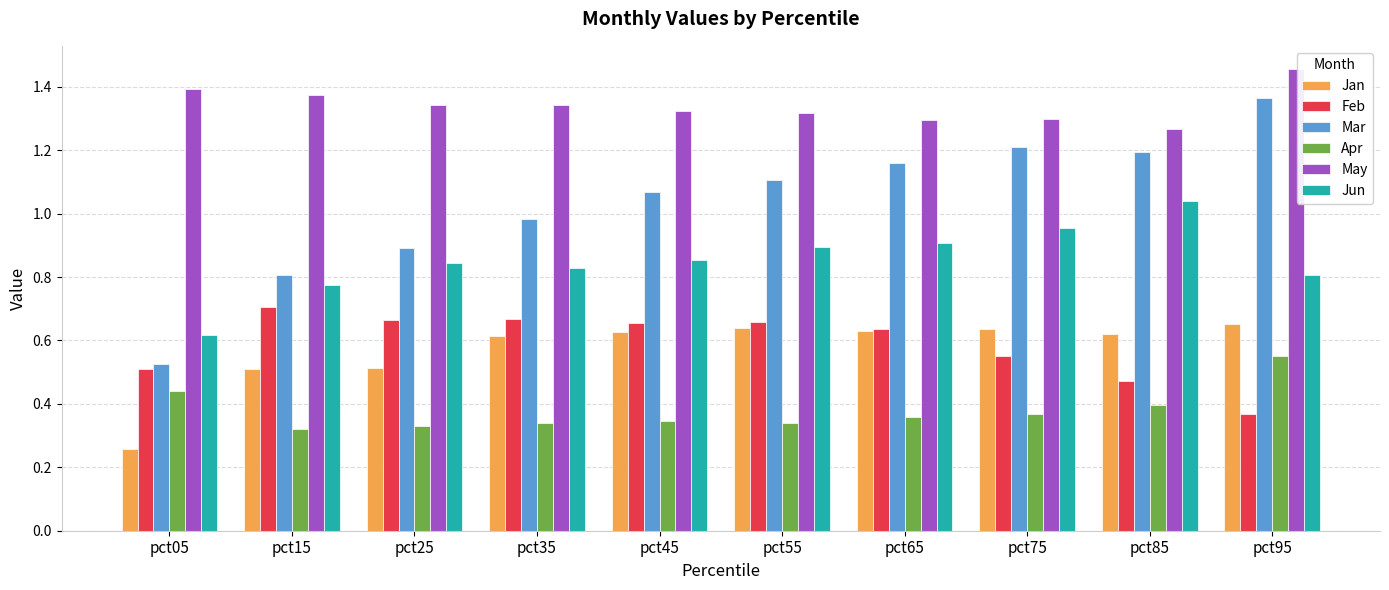

Count the number of categories in the chart.

10